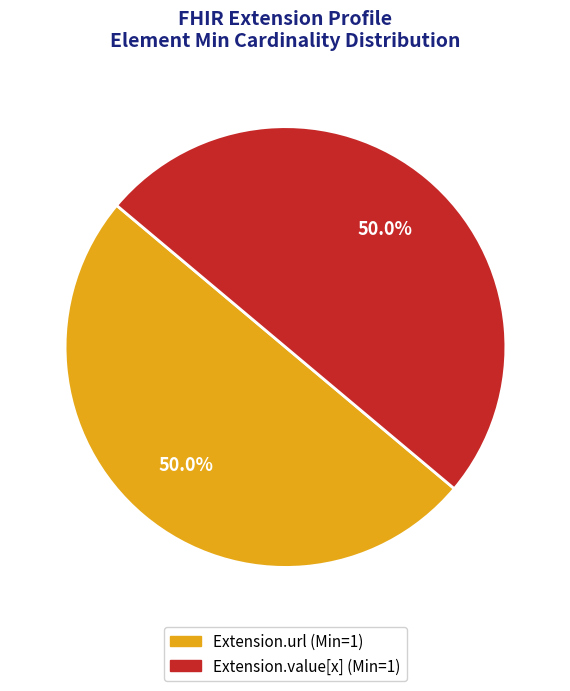

How many slices are in this pie chart?

2